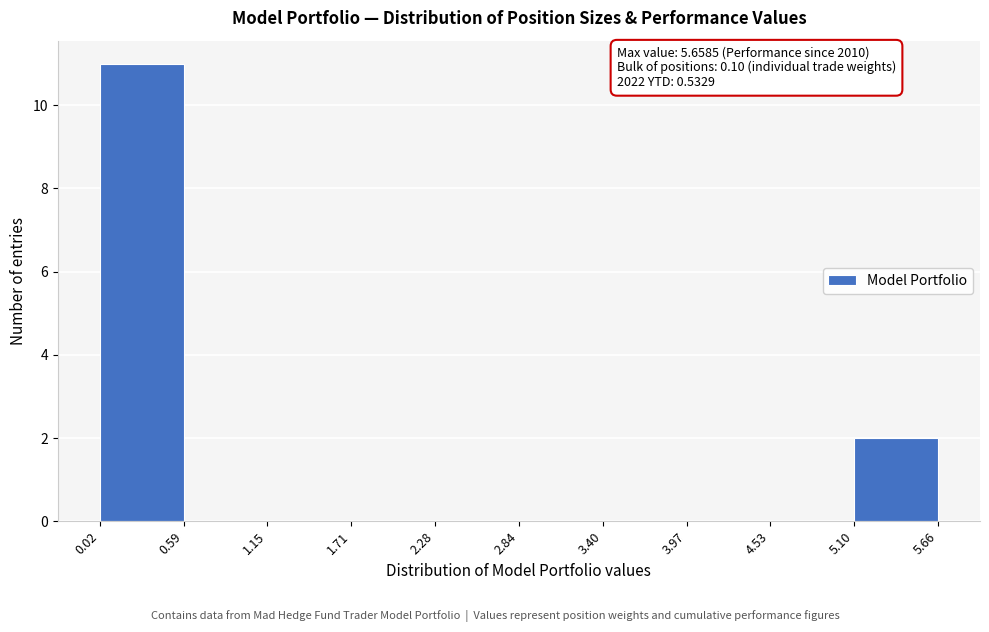

Over which range of the x-axis is the bar tallest?

0.02 to 0.59